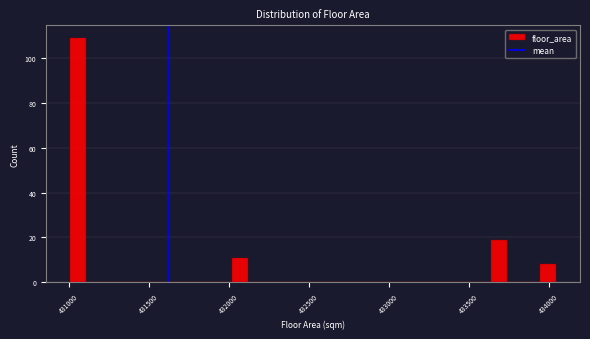

Around what value on the x-axis is the tallest bar? Give the approximate position of its centre, as read against the axis.

431050